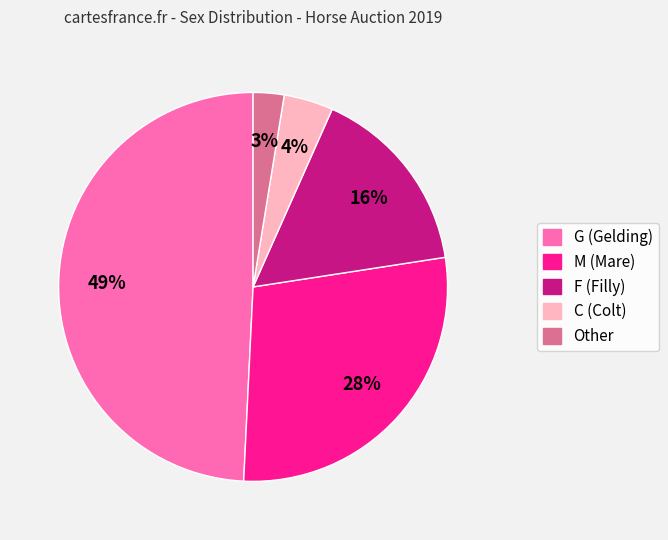

Is it true that C is 4% of the pie?

True